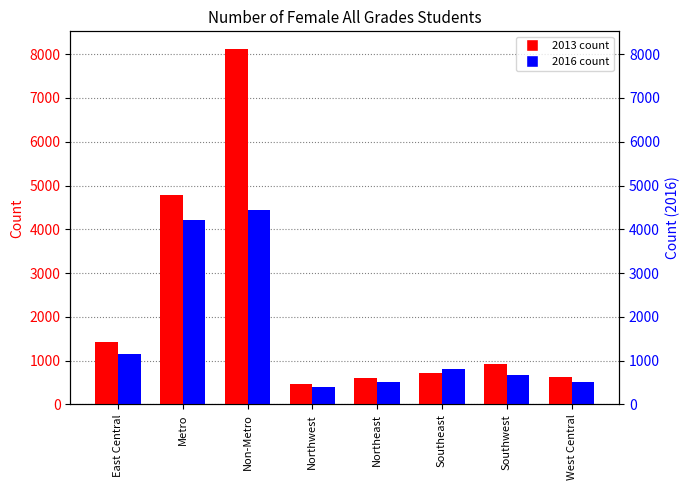

What is the label of the 4th bar from the left?

Northwest